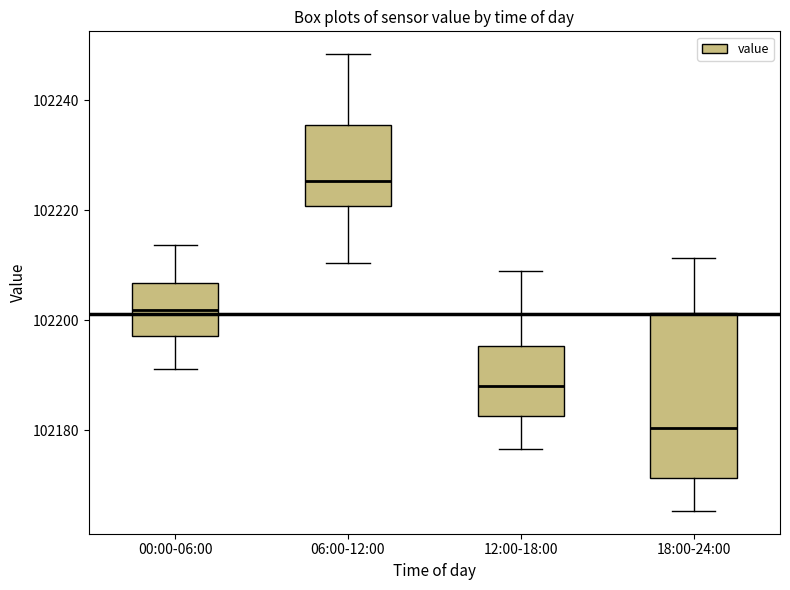

Reading left to right, read every box against the y-axis: the position of its median line, the range the box covers, and the ends of its whiskers. The values are not printed on the chart, so give them approximately, as read against the axis.

00:00-06:00: median 102202, box 102198 to 102206, whiskers 102192 to 102214
06:00-12:00: median 102226, box 102220 to 102236, whiskers 102210 to 102248
12:00-18:00: median 102188, box 102182 to 102196, whiskers 102176 to 102208
18:00-24:00: median 102180, box 102172 to 102202, whiskers 102166 to 102212